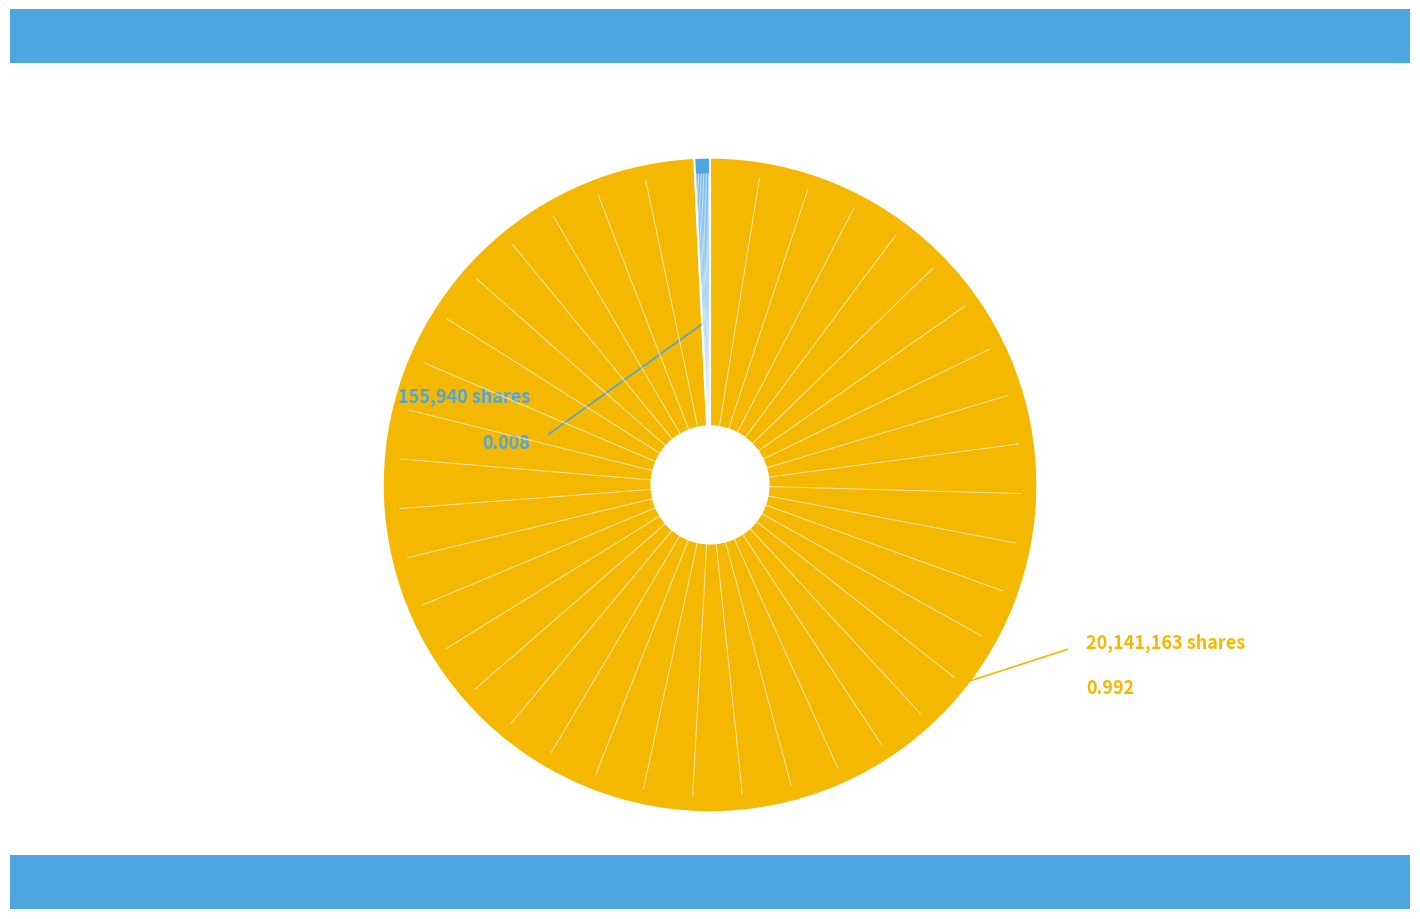

Is there any slice that represents more than half of the pie?

Yes